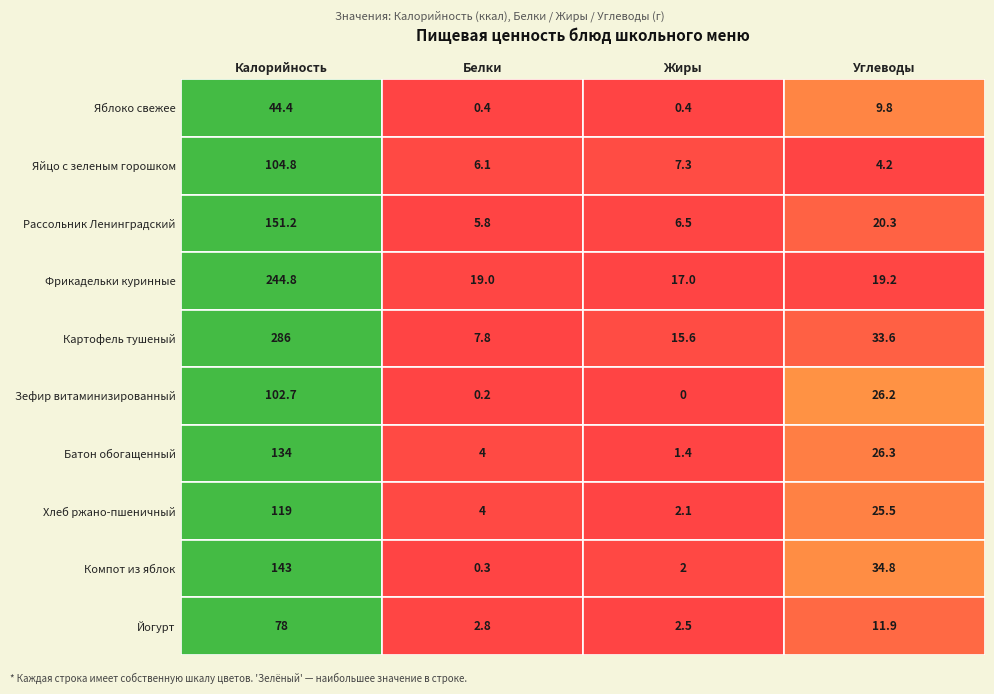

At 0, list the series in order from largest to smallest.

Картофель тушеный, Фрикадельки куринные, Рассольник Ленинградский, Компот из яблок, Батон обогащенный, Хлеб ржано-пшеничный, Яйцо с зеленым горошком, Зефир витаминизированный, Йогурт, Яблоко свежее